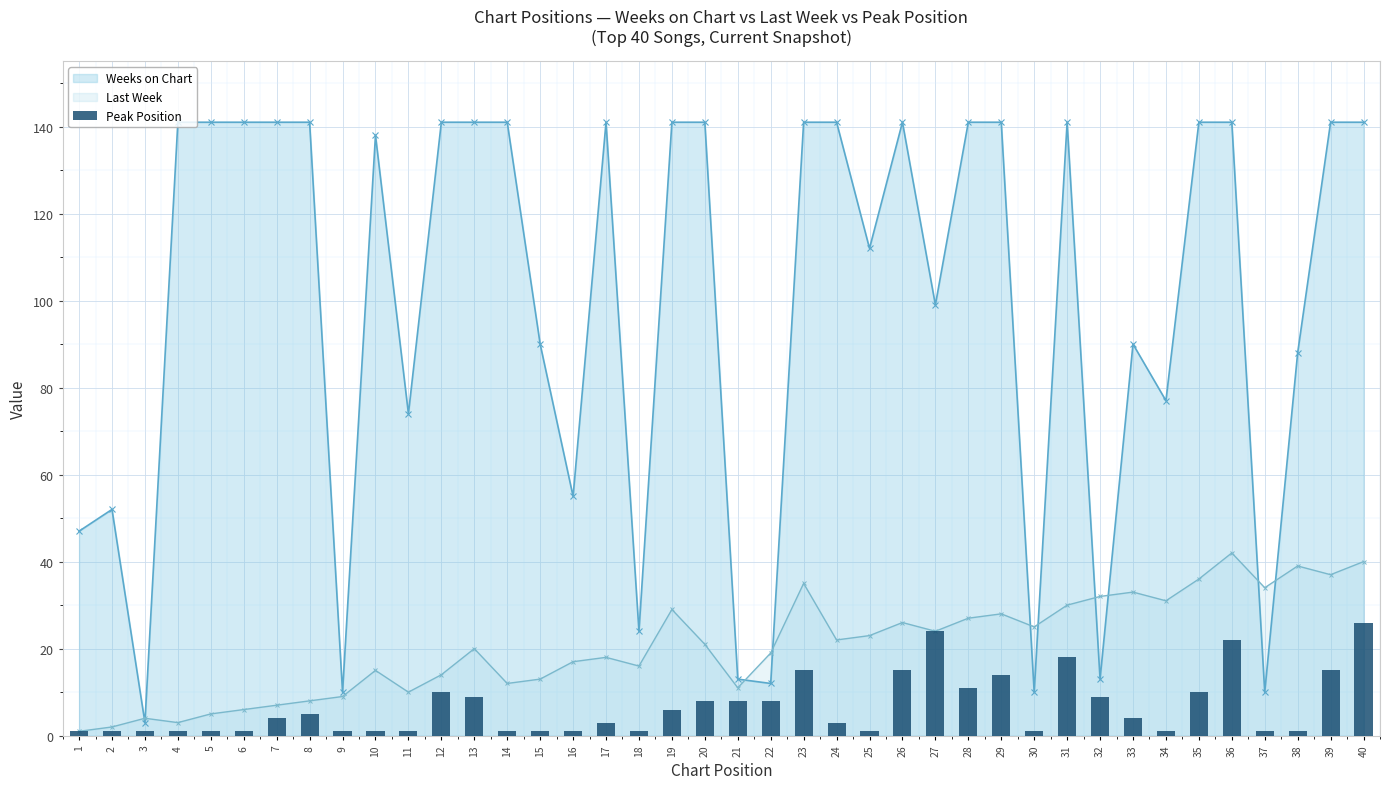

Is it true that the value at 5 is 1?

True